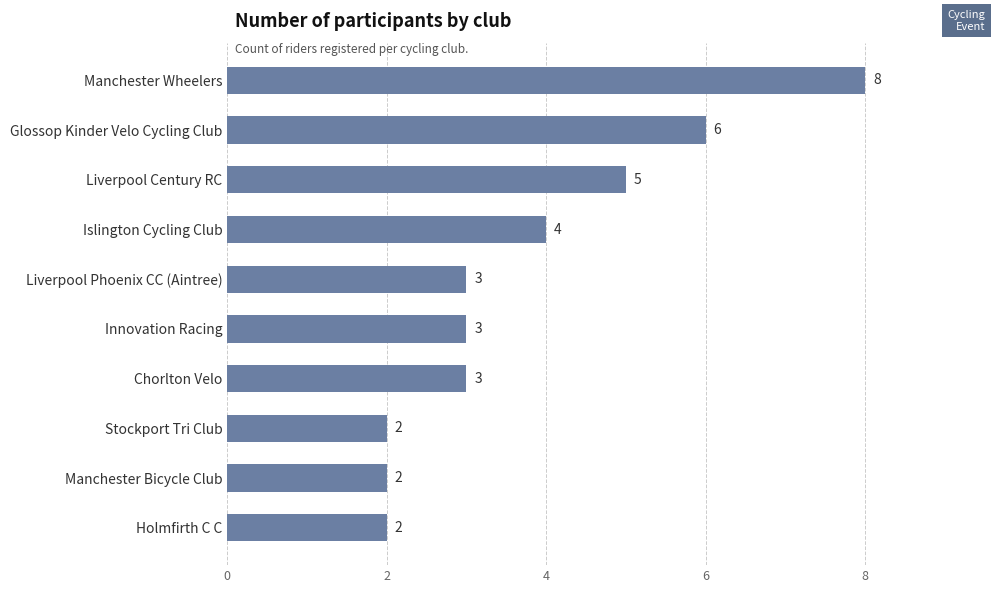

Count the values in the range 2 to 5.

8